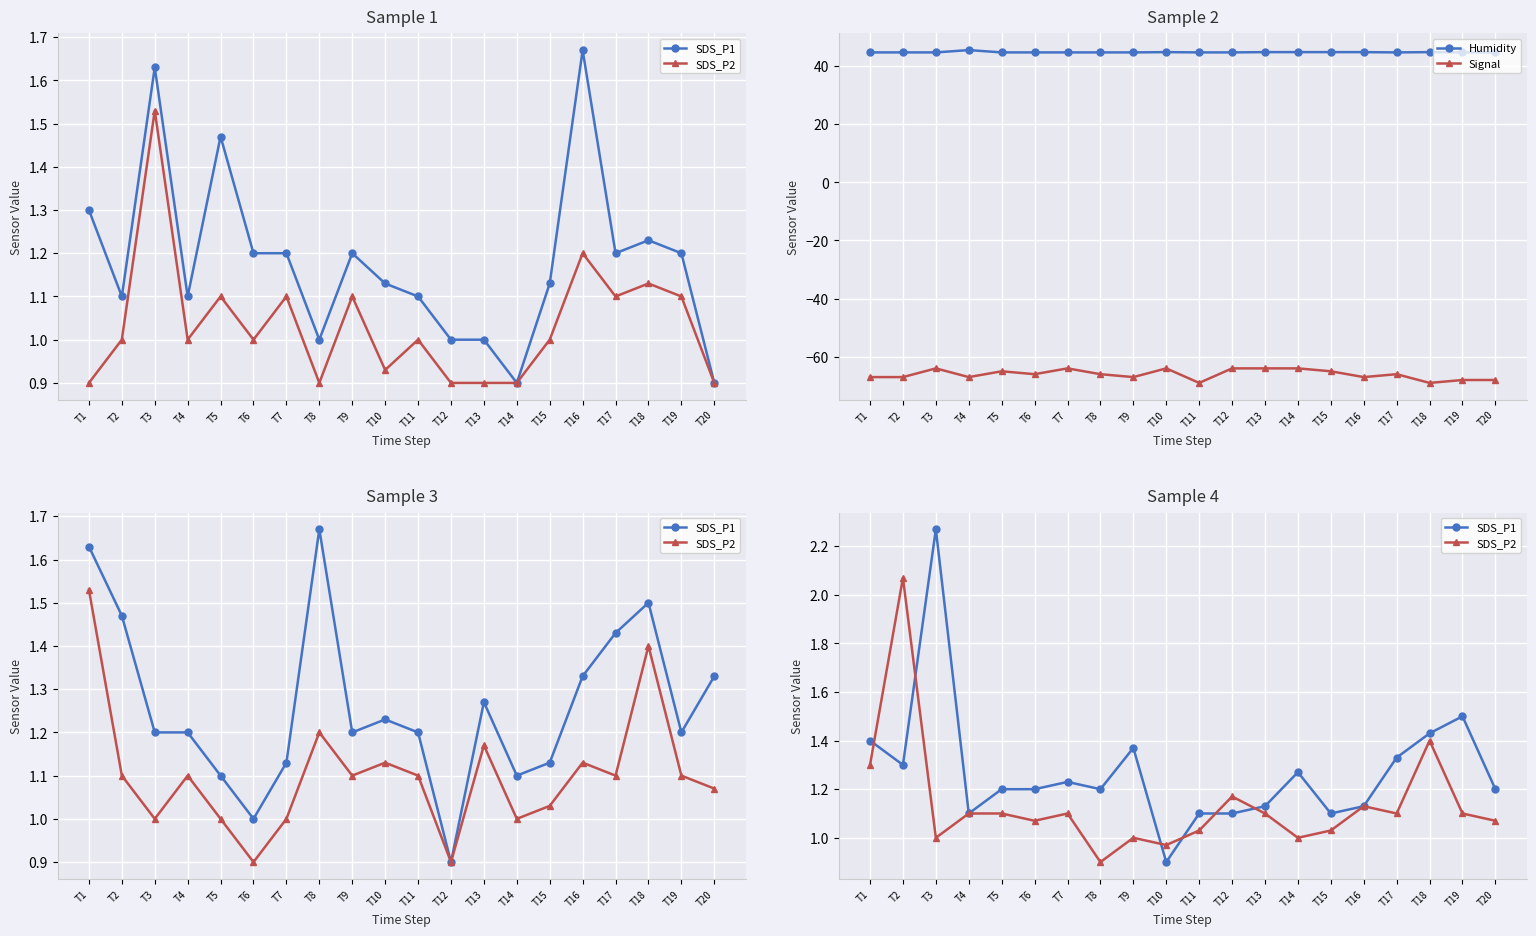

Is it true that Signal equals -64.0 at T3?

True